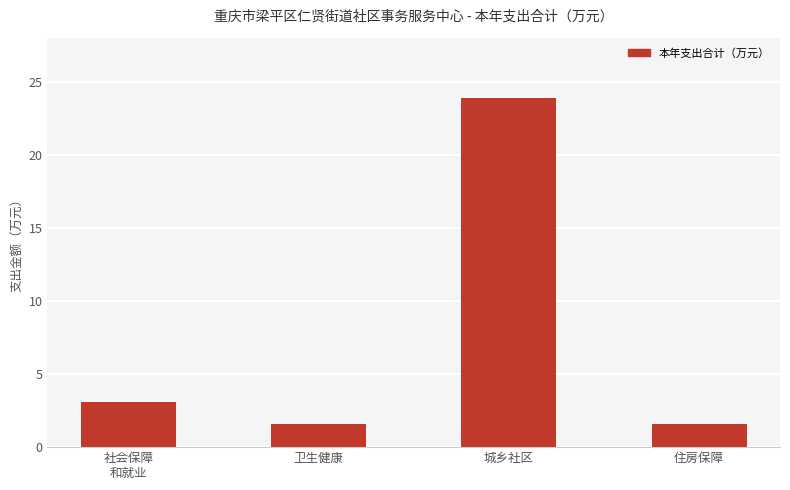

What is the approximate value at 住房保障?

1.6